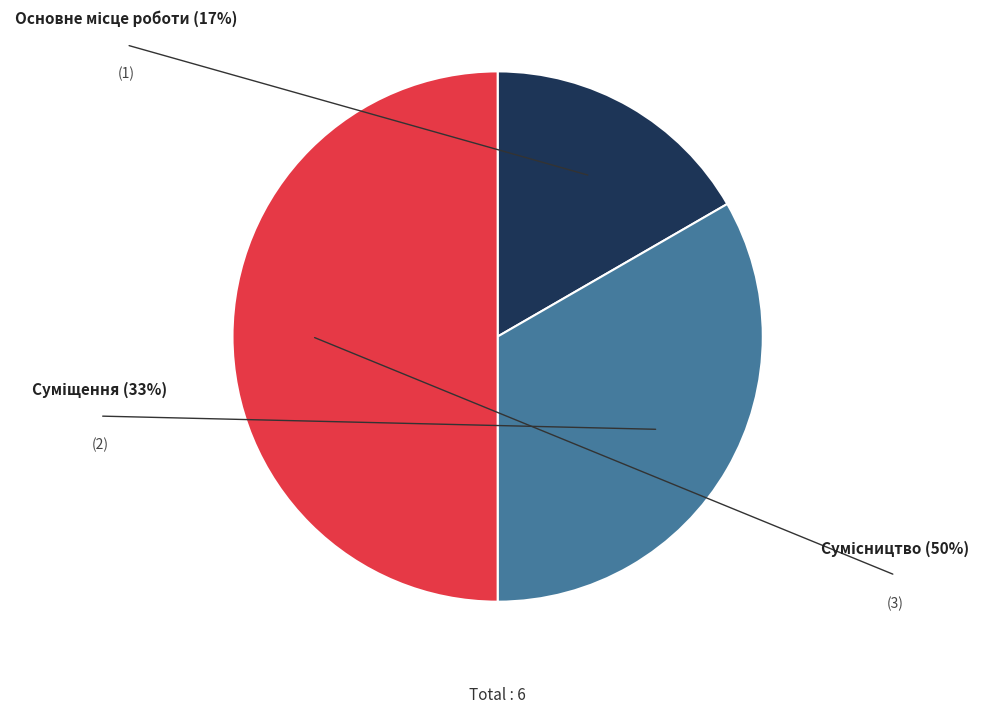

Which category has the biggest portion of the pie?

Сумісництво